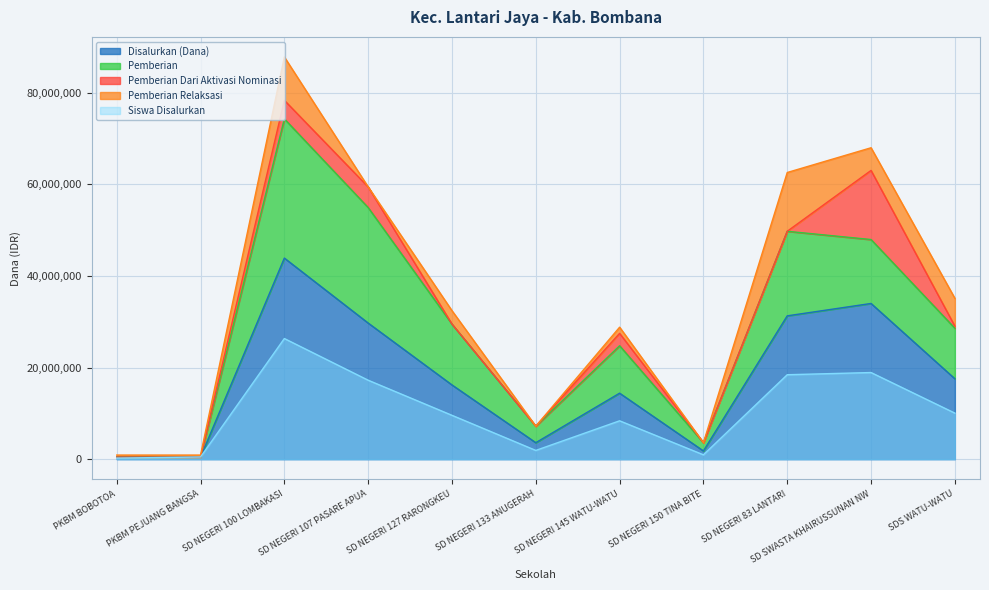

Where is Siswa Disalurkan nearest to the value 13282159?

SDS WATU-WATU